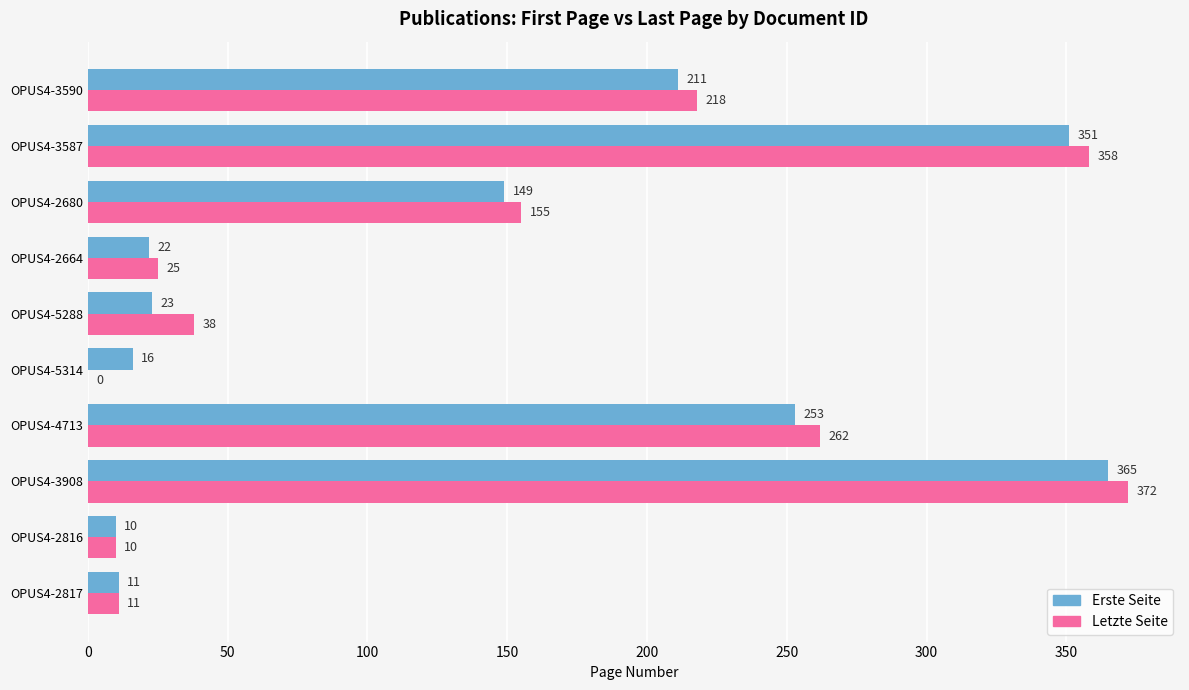

What is the average value of the Erste Seite series?

141